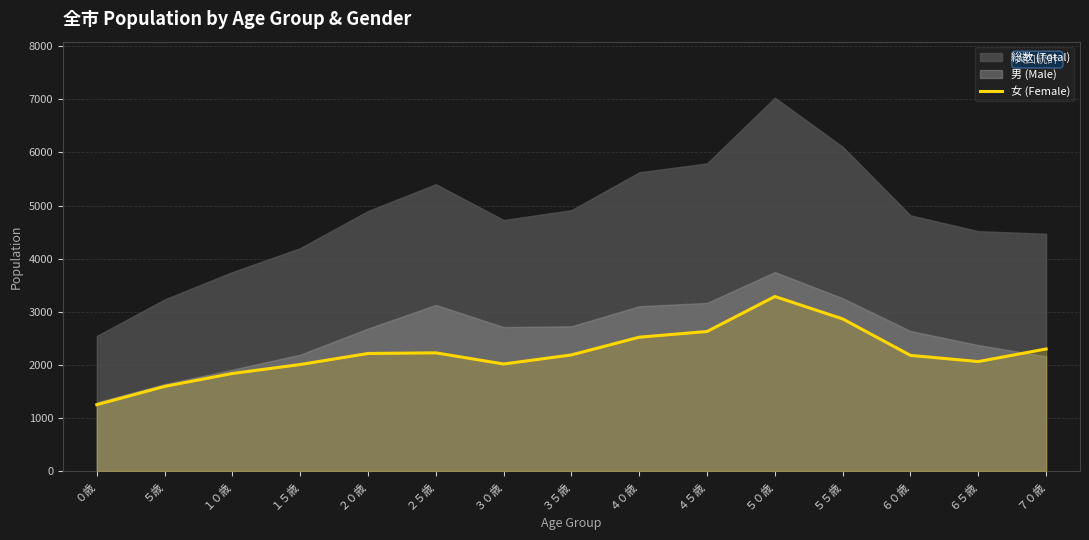

Reading left to right, what are all the values shown in this chart?

1250	1594	1838	2006	2214	2226	2016	2187	2521	2628	3287	2865	2178	2062	2299